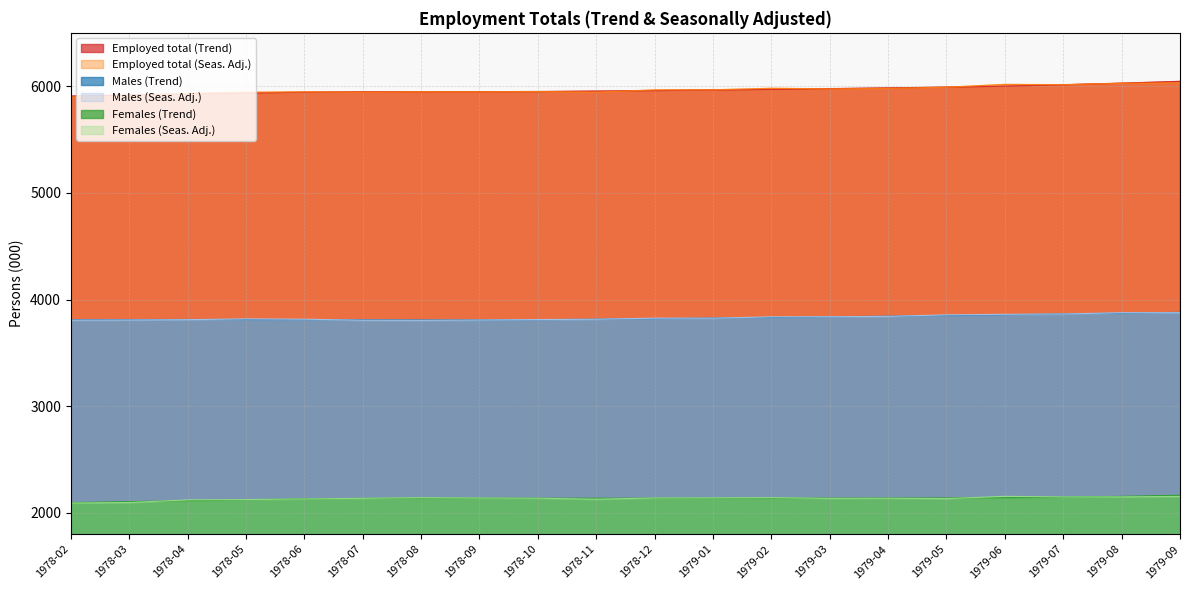

How many data points in Employed total (Trend) are above 5958?

10